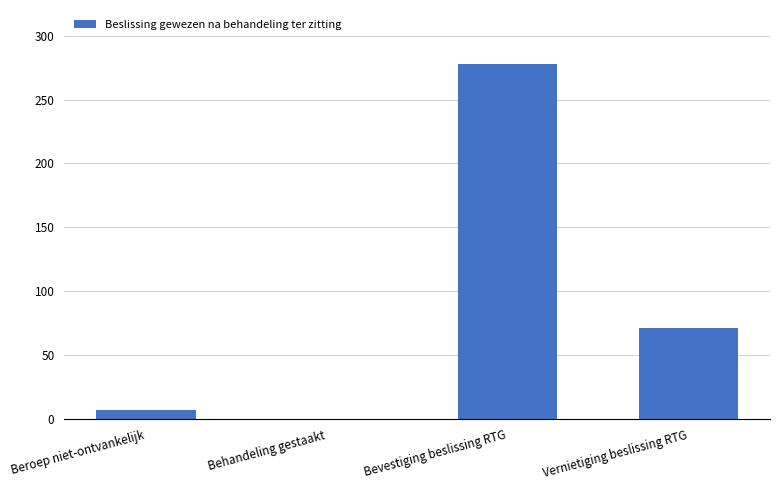

Reading left to right, what are all the values shown in this chart?

Beroep niet-ontvankelijk=7	Behandeling gestaakt=0	Bevestiging beslissing RTG=278	Vernietiging beslissing RTG=71